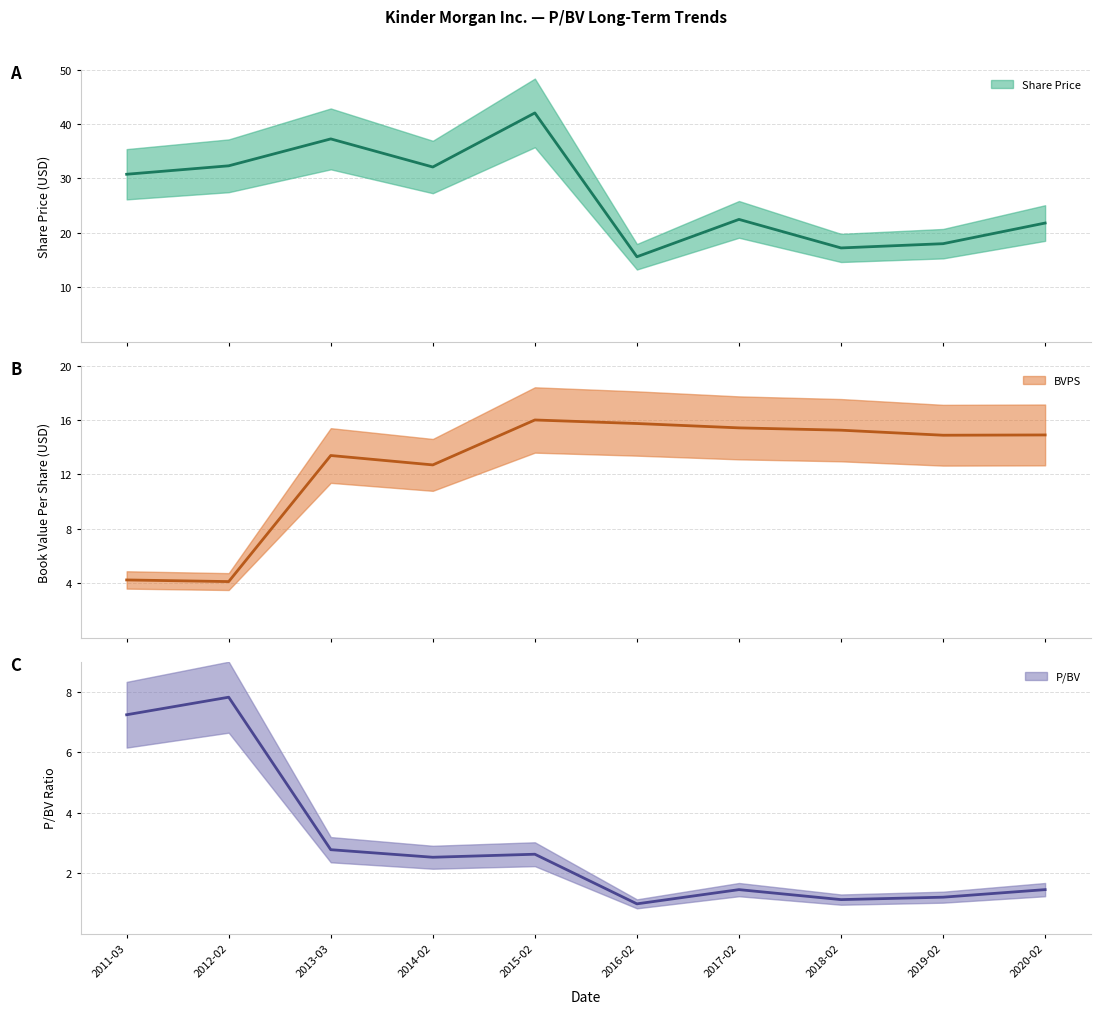

Does the chart display data point markers on the line(s)?

No